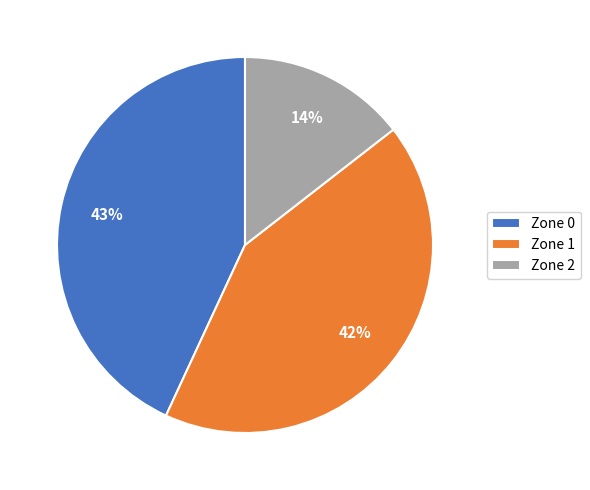

Count the number of slices in the pie.

3